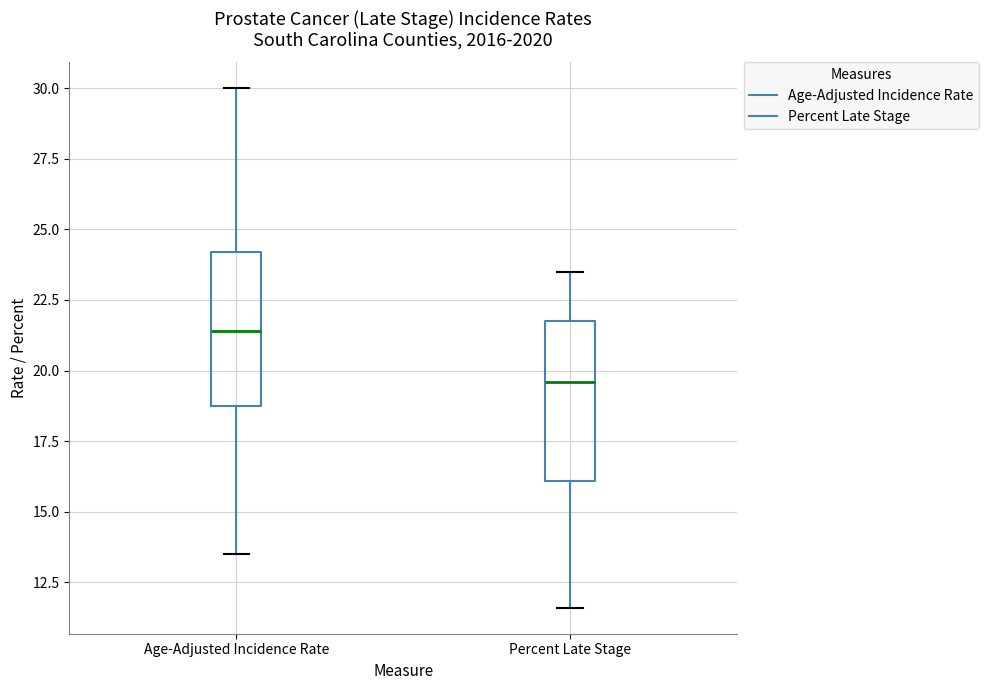

Reading left to right, read every box against the y-axis: the position of its median line, the range the box covers, and the ends of its whiskers. The values are not printed on the chart, so give them approximately, as read against the axis.

Age-Adjusted Incidence Rate: median 21.5, box 19.0 to 24.0, whiskers 13.5 to 30.0
Percent Late Stage: median 19.5, box 16.0 to 22.0, whiskers 11.5 to 23.5